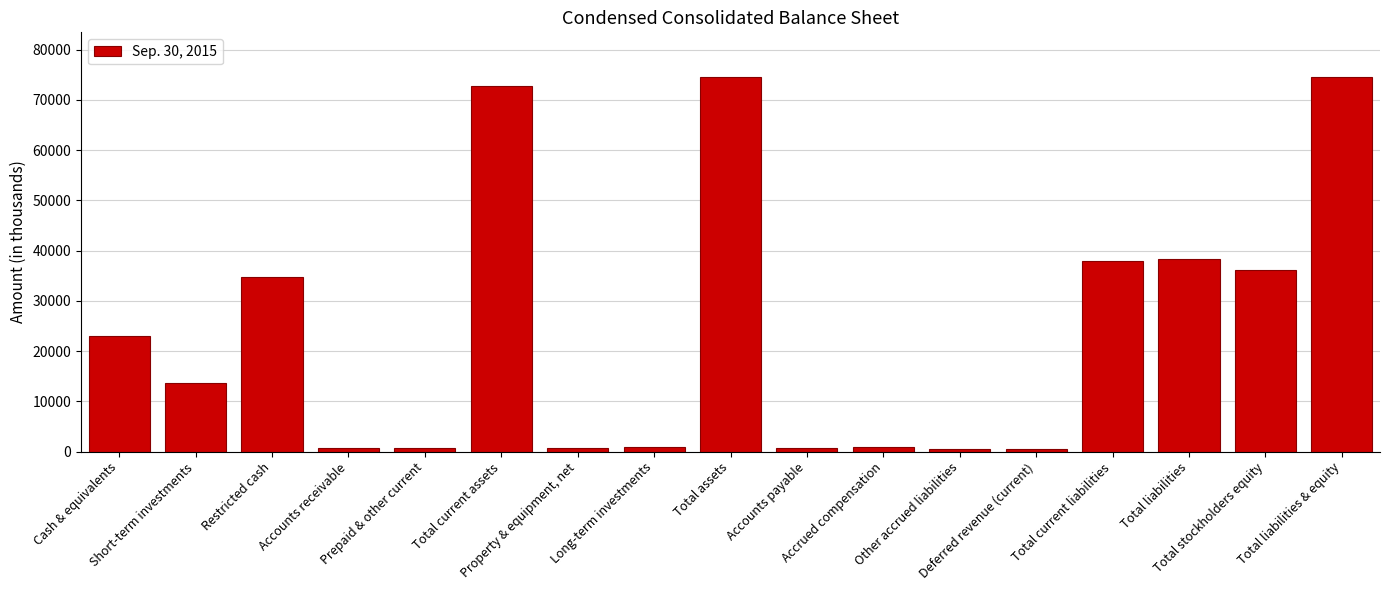

What is the maximum value shown in the chart?

74513